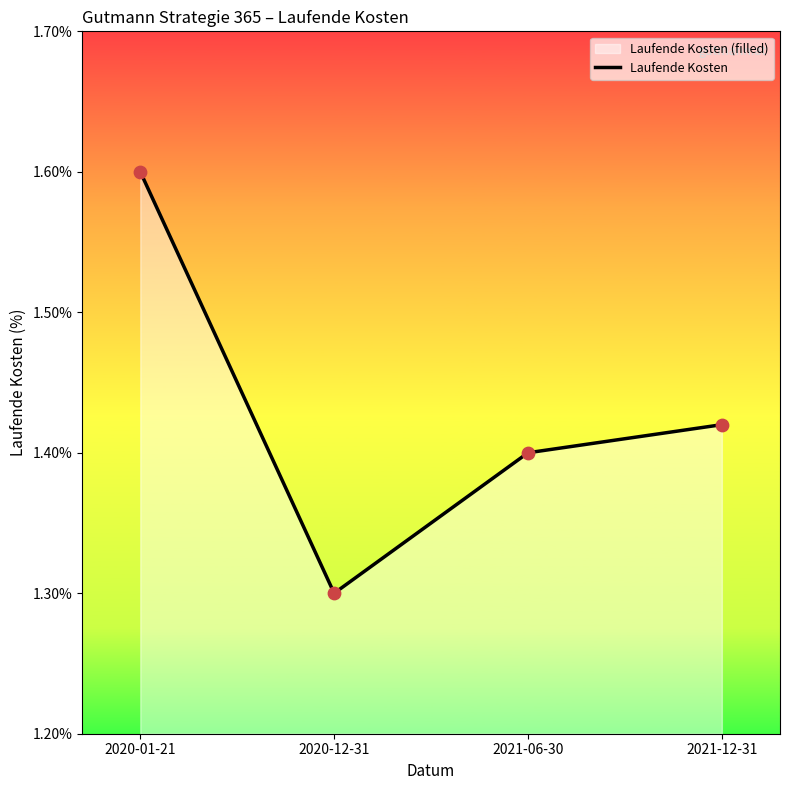

Which has a higher value, 2021-06-30 or 2020-01-21?

2020-01-21